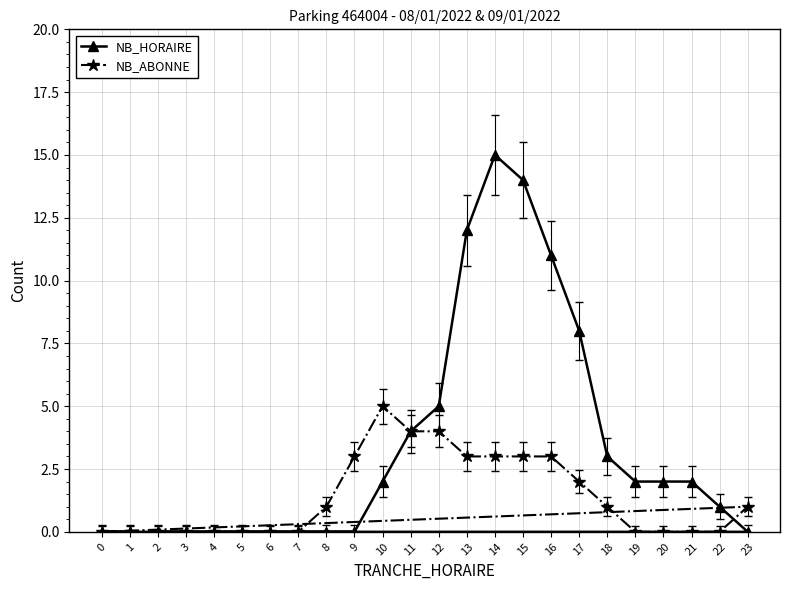

Reading left to right, extract all data points from this chart.

NB_HORAIRE: 0=0	1=0	2=0	3=0	4=0	5=0	6=0	7=0	8=0	9=0	10=2	11=4	12=5	13=12	14=15	15=14	16=11	17=8	18=3	19=2	20=2	21=2	22=1	23=0
NB_ABONNE: 0=0	1=0	2=0	3=0	4=0	5=0	6=0	7=0	8=1	9=3	10=5	11=4	12=4	13=3	14=3	15=3	16=3	17=2	18=1	19=0	20=0	21=0	22=0	23=1